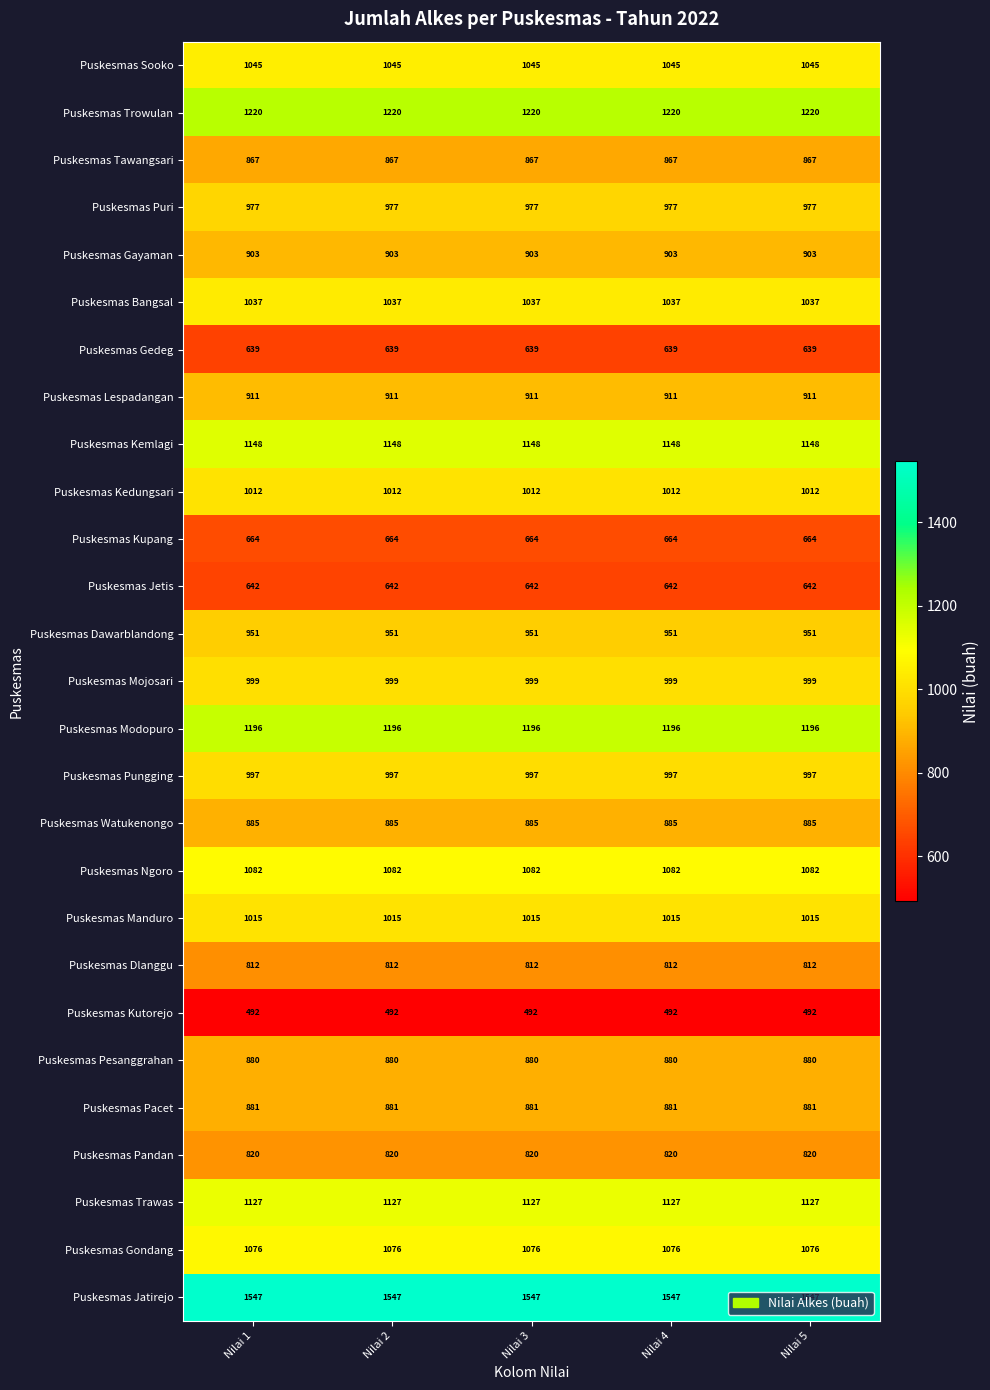

What is the spread (max minus min) of values at Nilai 1?

1055